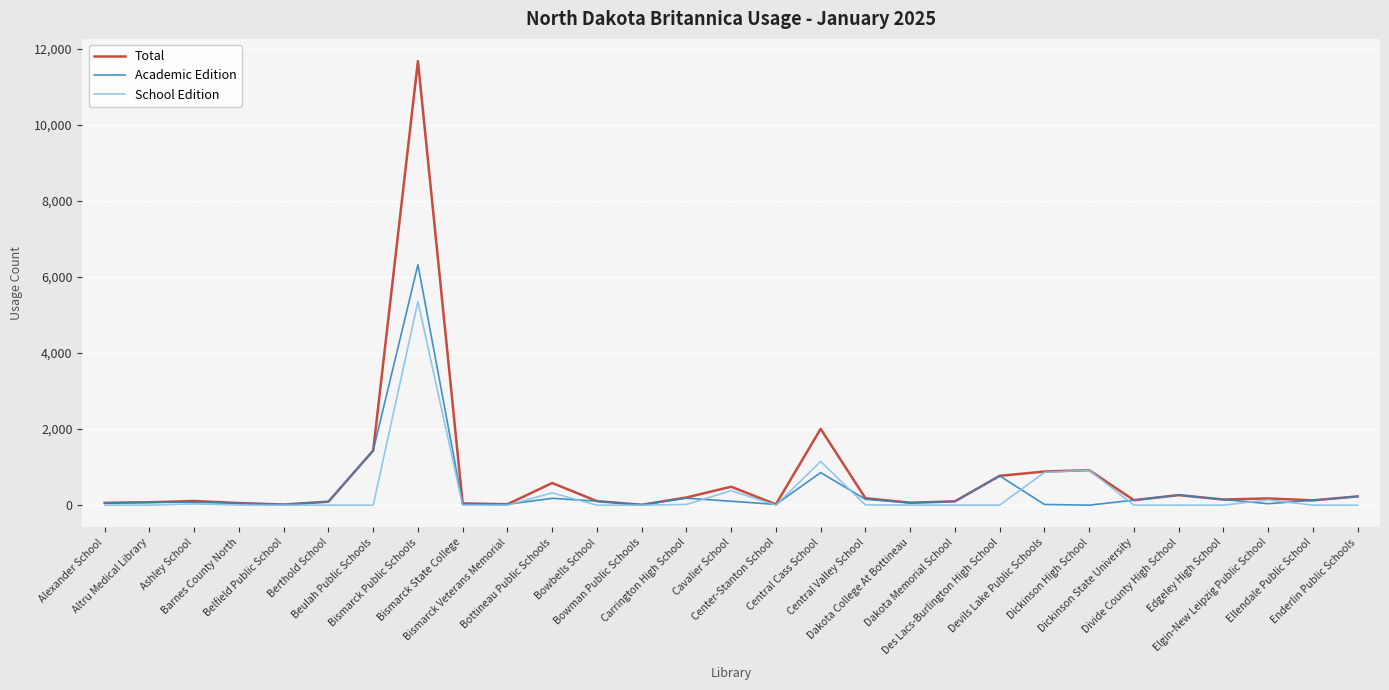

Is this an area chart (filled region under the line)?

No